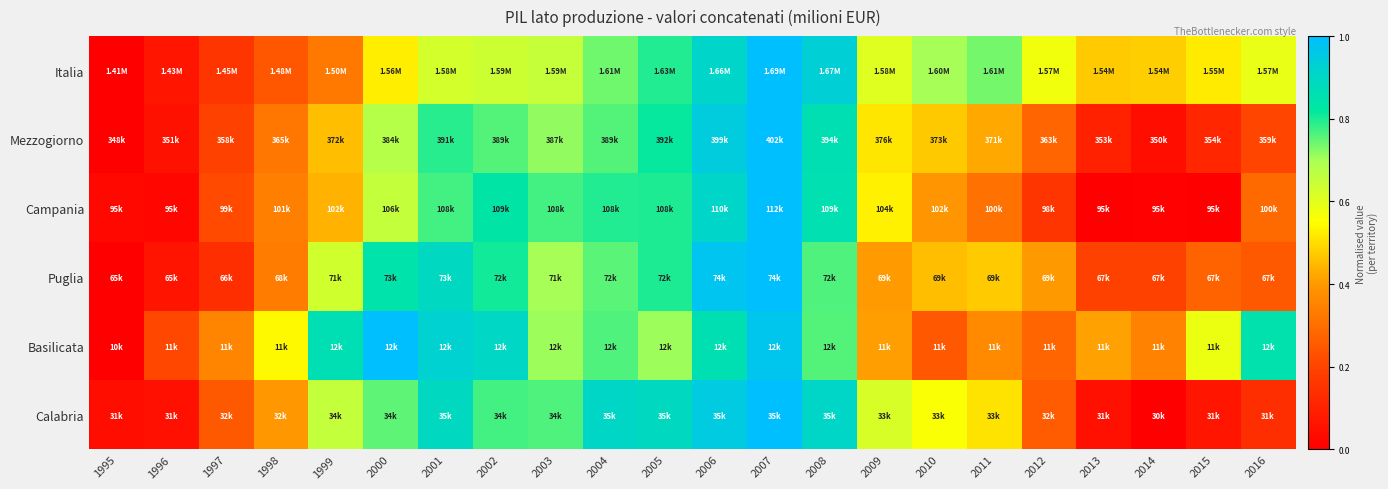

What is the spread (max minus min) of values at 2012?

0.4